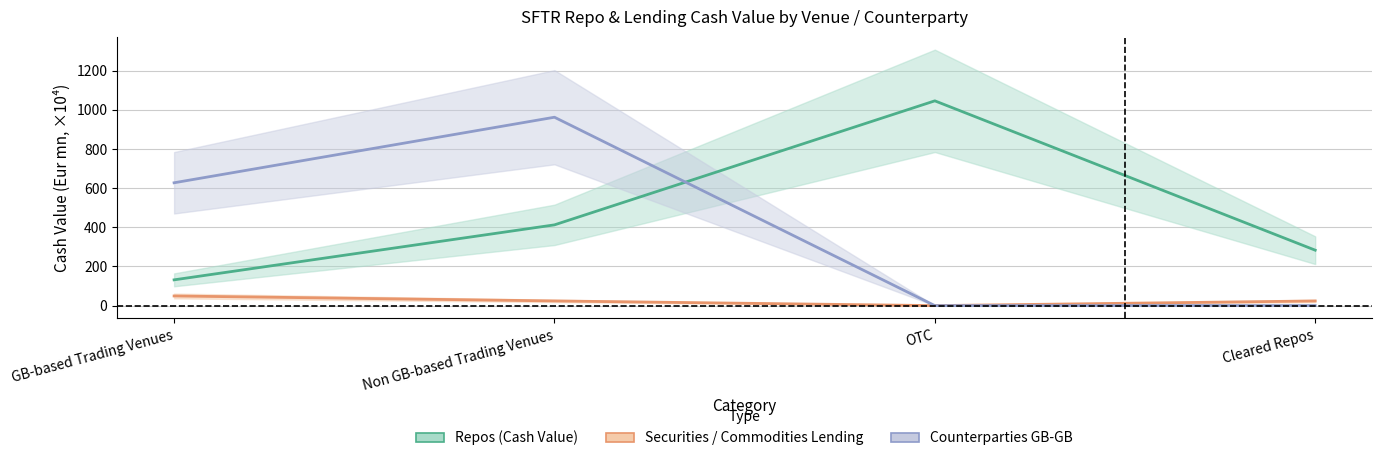

Where is Counterparties GB-GB (Eur mn) nearest to the value 481?

GB-based Trading Venues